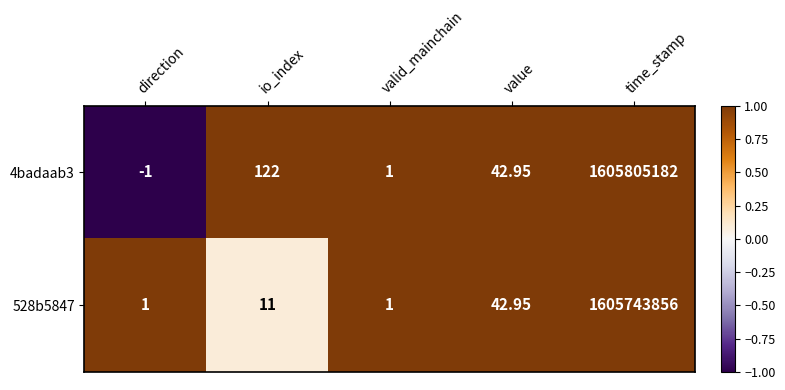

Which category has the highest value across all series?

time_stamp